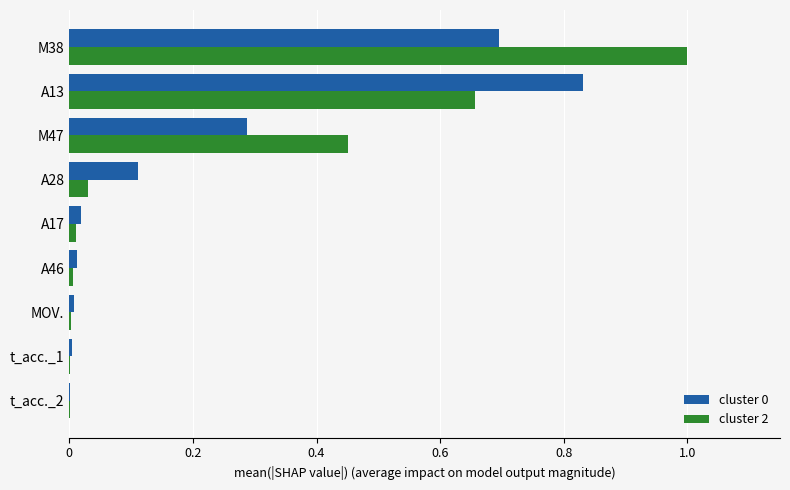

Which series has the largest total across all categories?

cluster 2